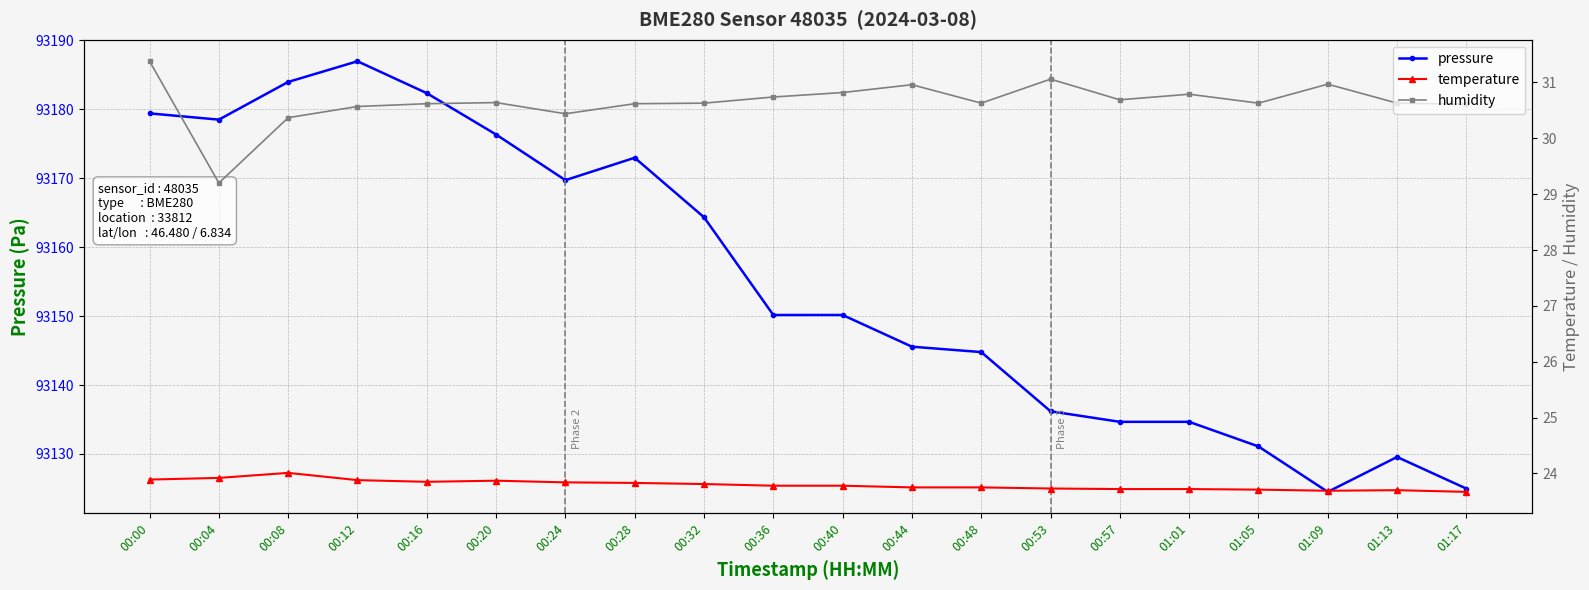

List the labels in order of temperature value, smallest first.

01:17, 01:09, 01:13, 01:05, 00:57, 01:01, 00:53, 00:44, 00:48, 00:36, 00:40, 00:32, 00:28, 00:24, 00:16, 00:20, 00:12, 00:00, 00:04, 00:08